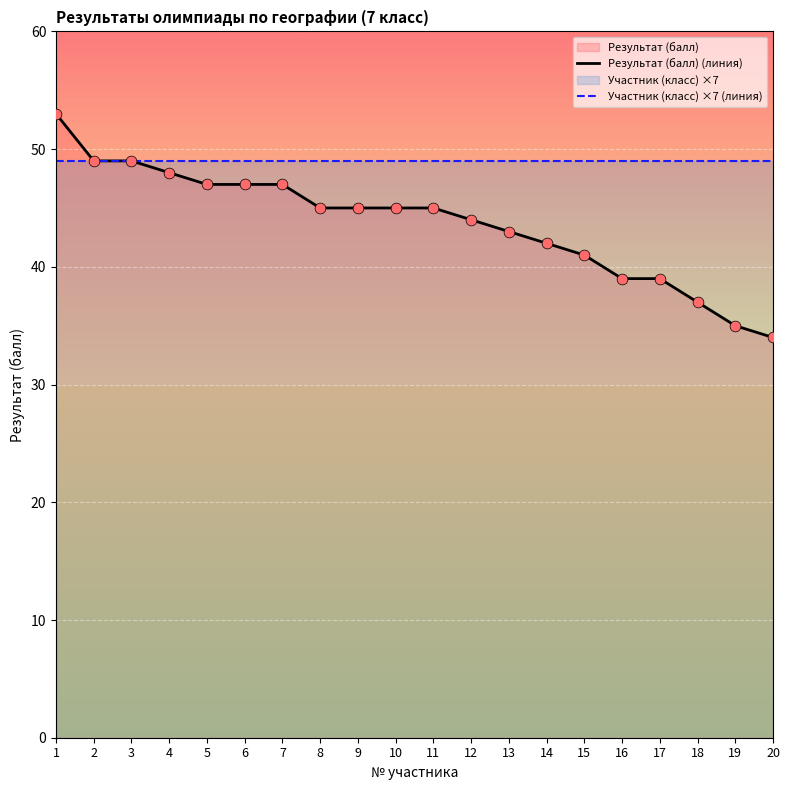

What is the greatest value displayed?

53